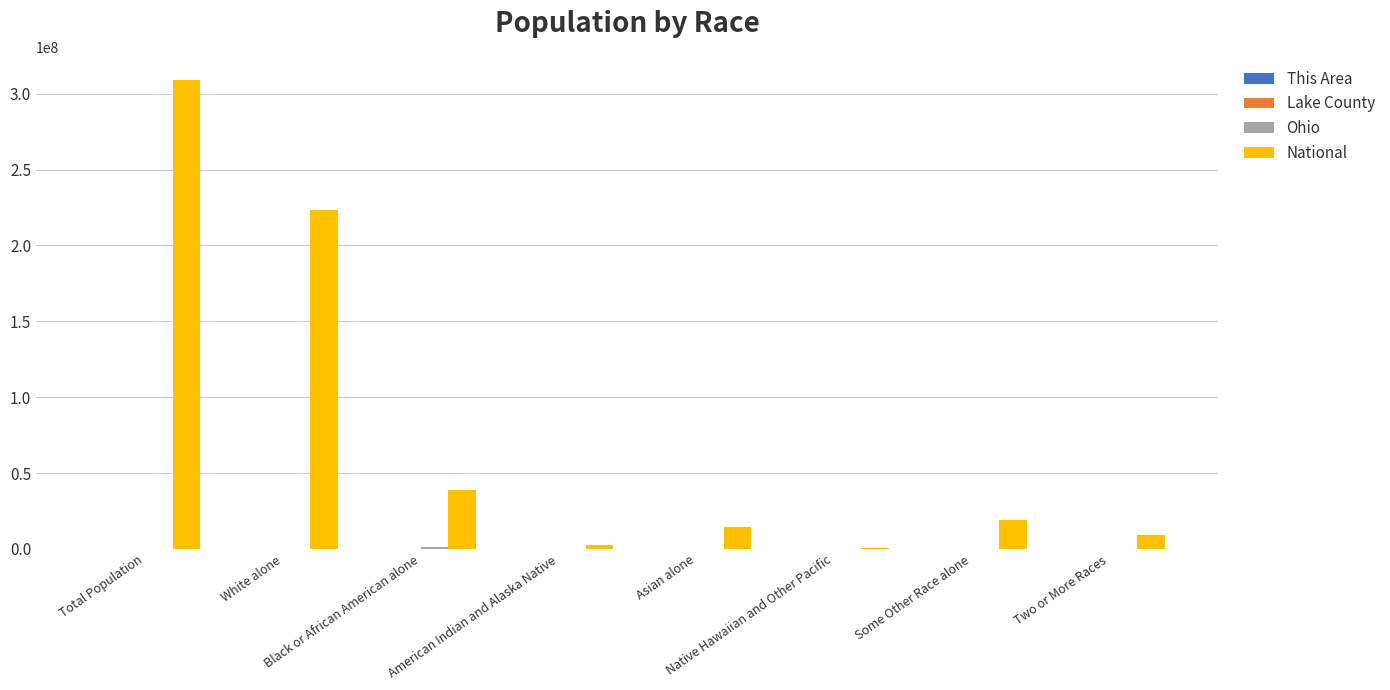

What is the maximum value shown in the chart?

308745538